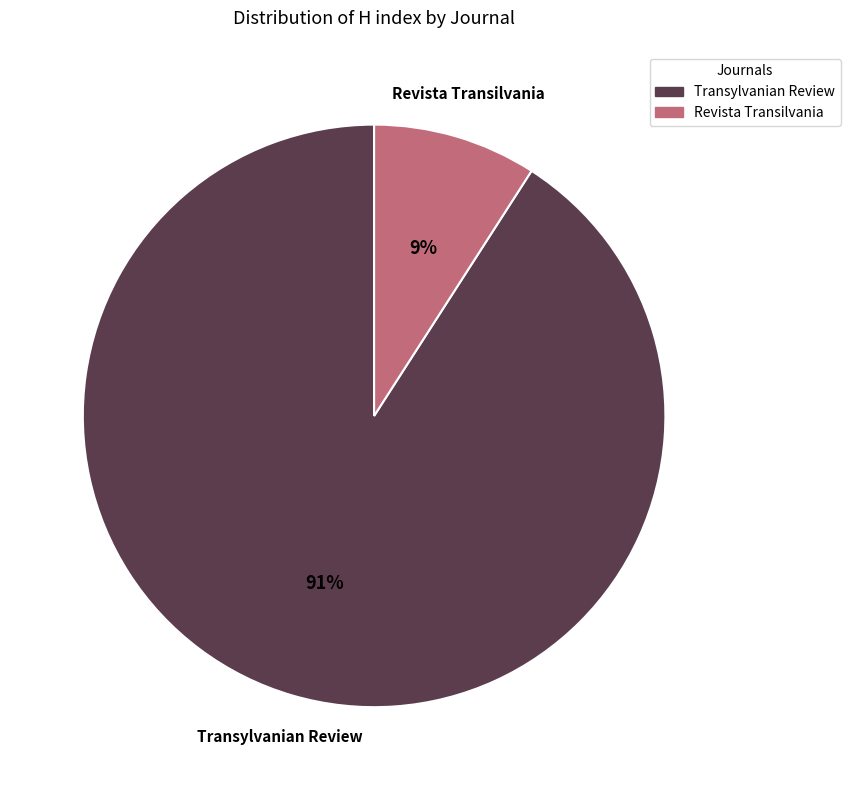

To the nearest percent, what is the average slice percentage?

50%